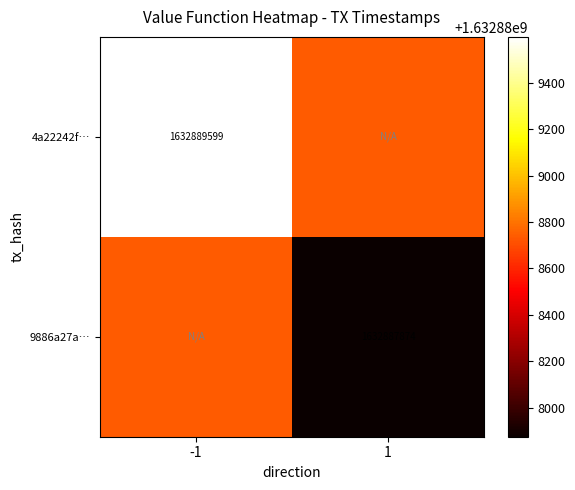

The value of 9886a27a… at 1 is 582237869.0. True or false?

False